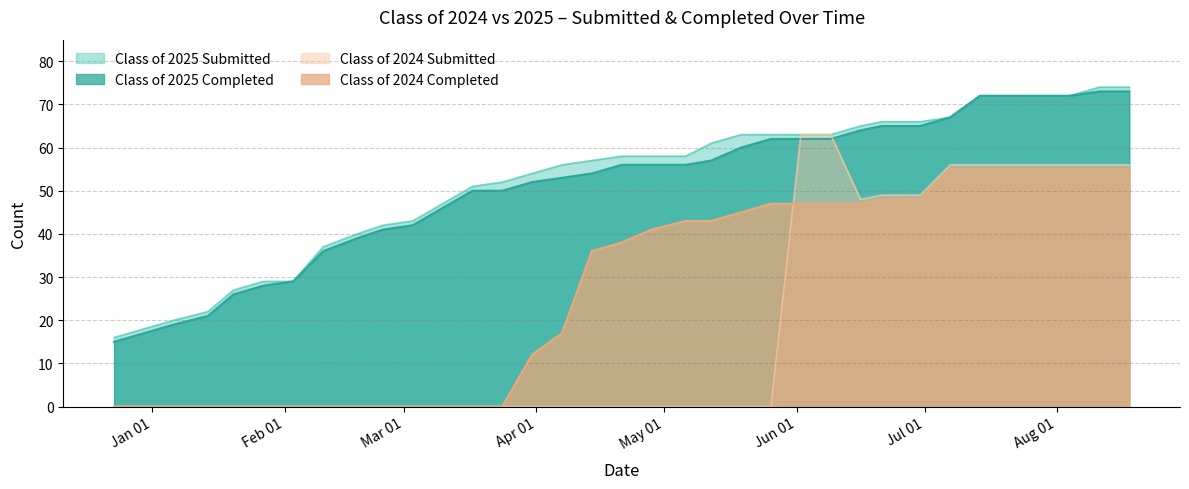

True or false: Class of 2025 Completed and Class of 2024 Completed intersect in this chart.

False